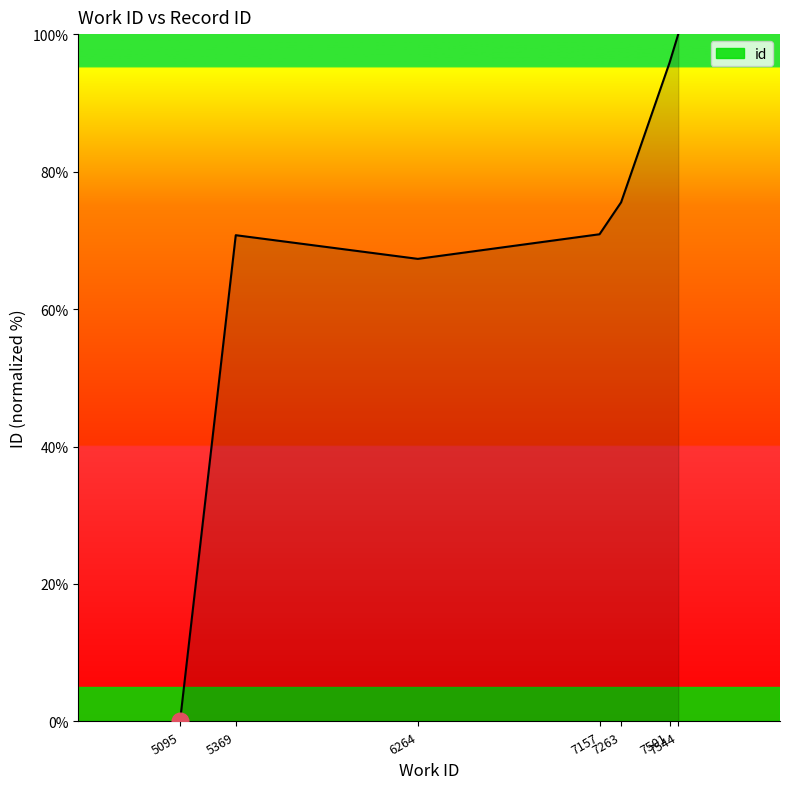

Which has a higher value, 6264 or 7157?

7157